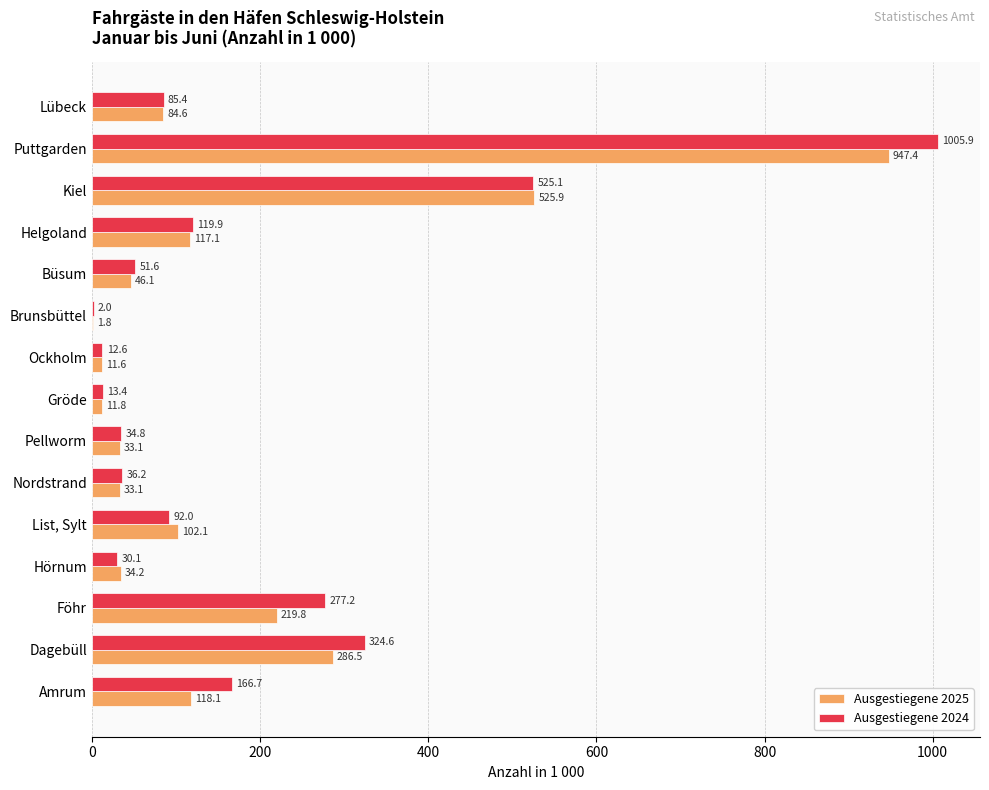

How many data points in Ausgestiegene 2025 are above 84?

8